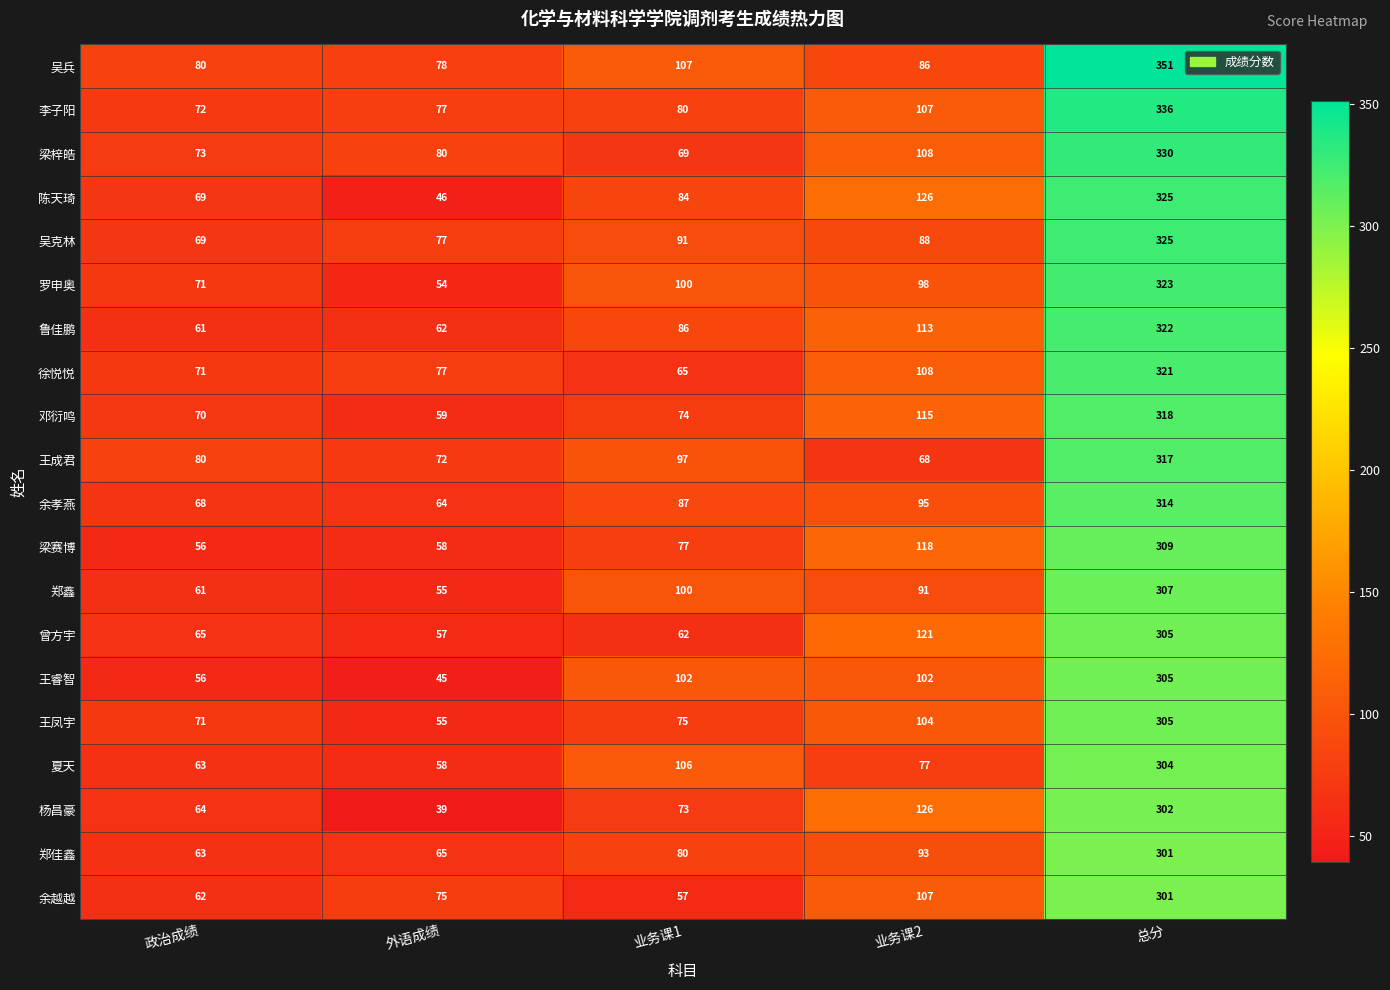

At which category is the sum across all series the highest?

总分